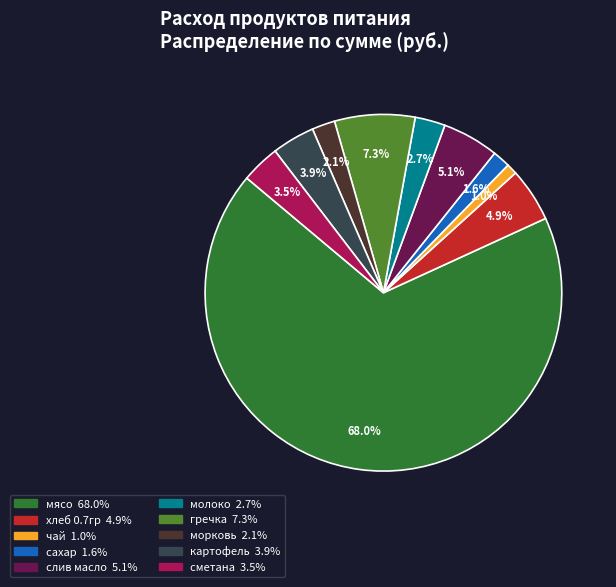

Is it true that мясо is 68% of the pie?

True